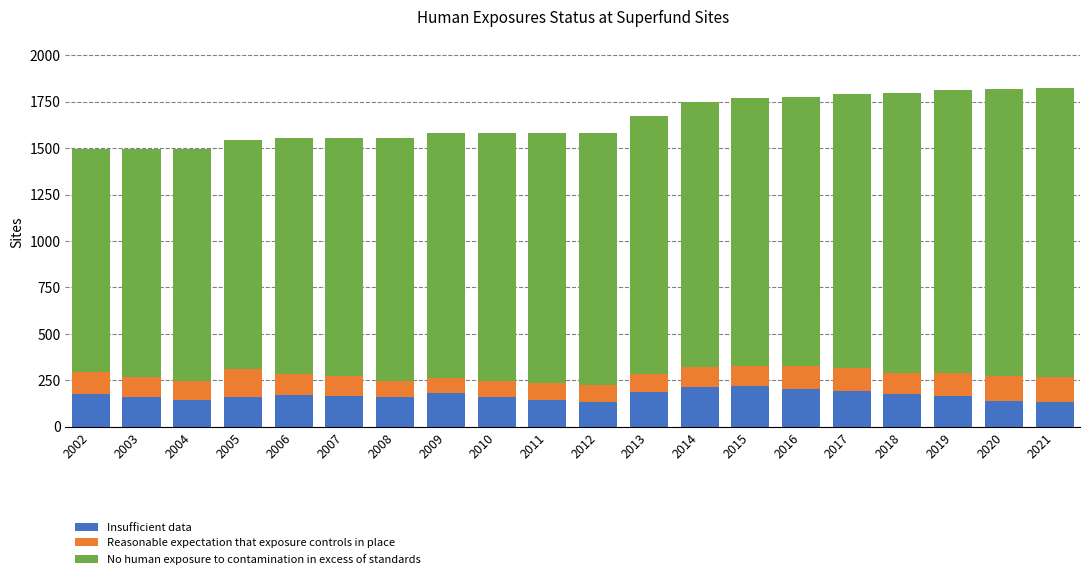

What is the lowest value of the Insufficient data series?

131